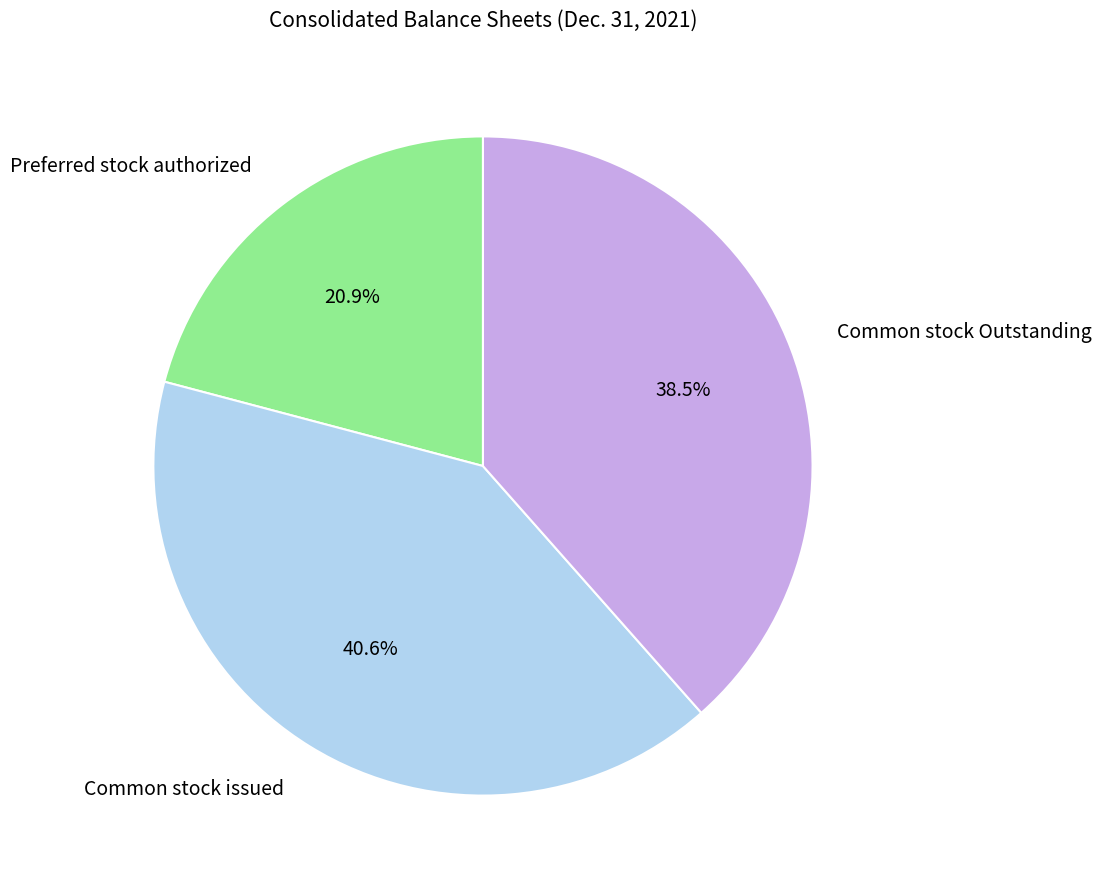

To the nearest percent, what is the average slice percentage?

33%